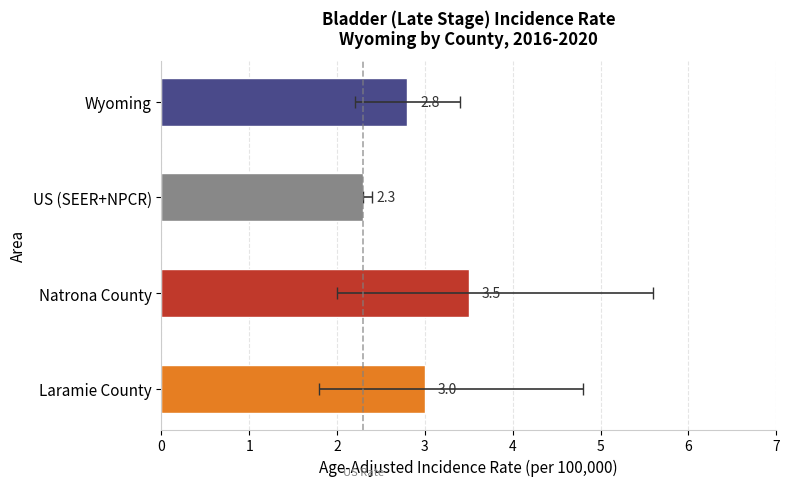

How many series are shown in this chart?

1